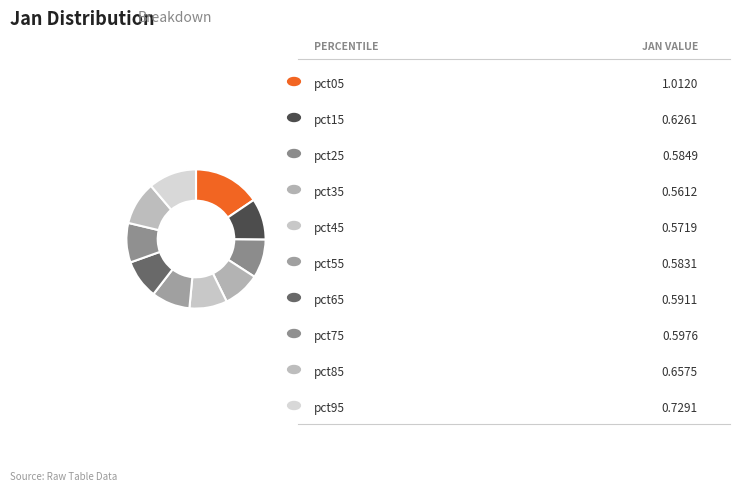

How many segments does this pie chart have?

10